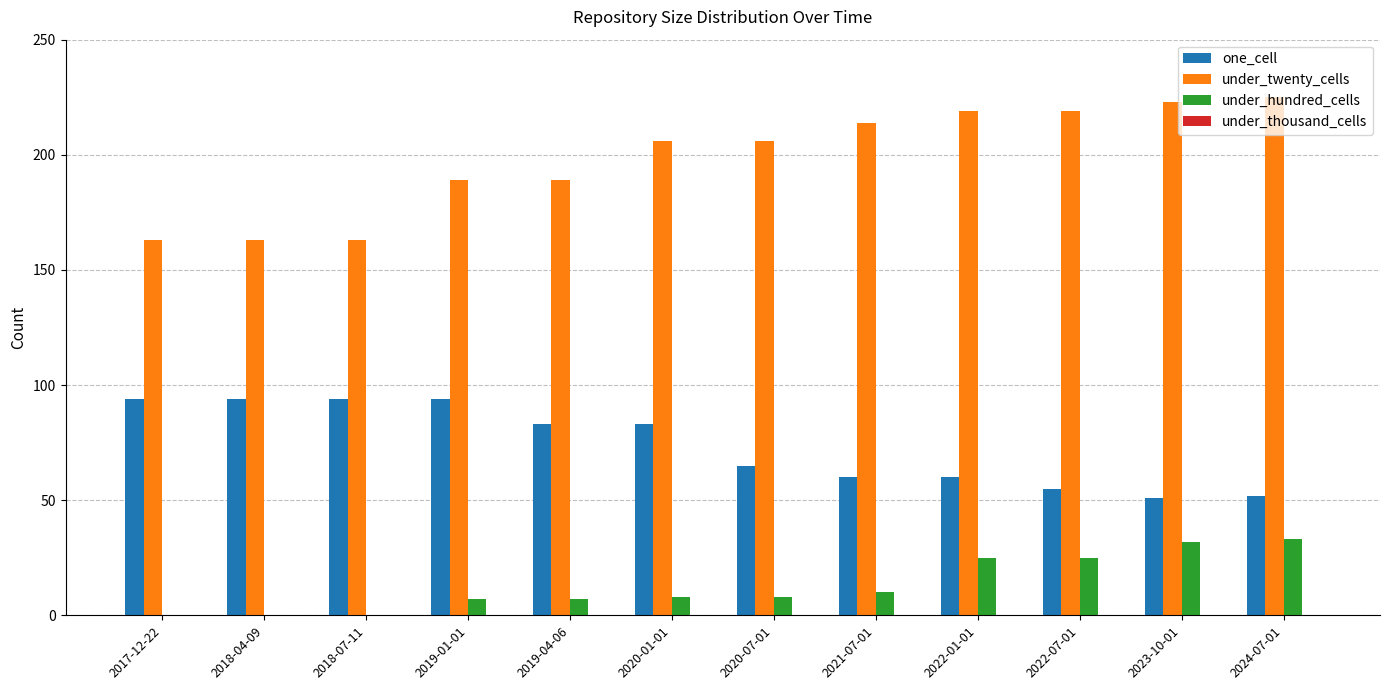

Which series has the largest total across all categories?

under_twenty_cells